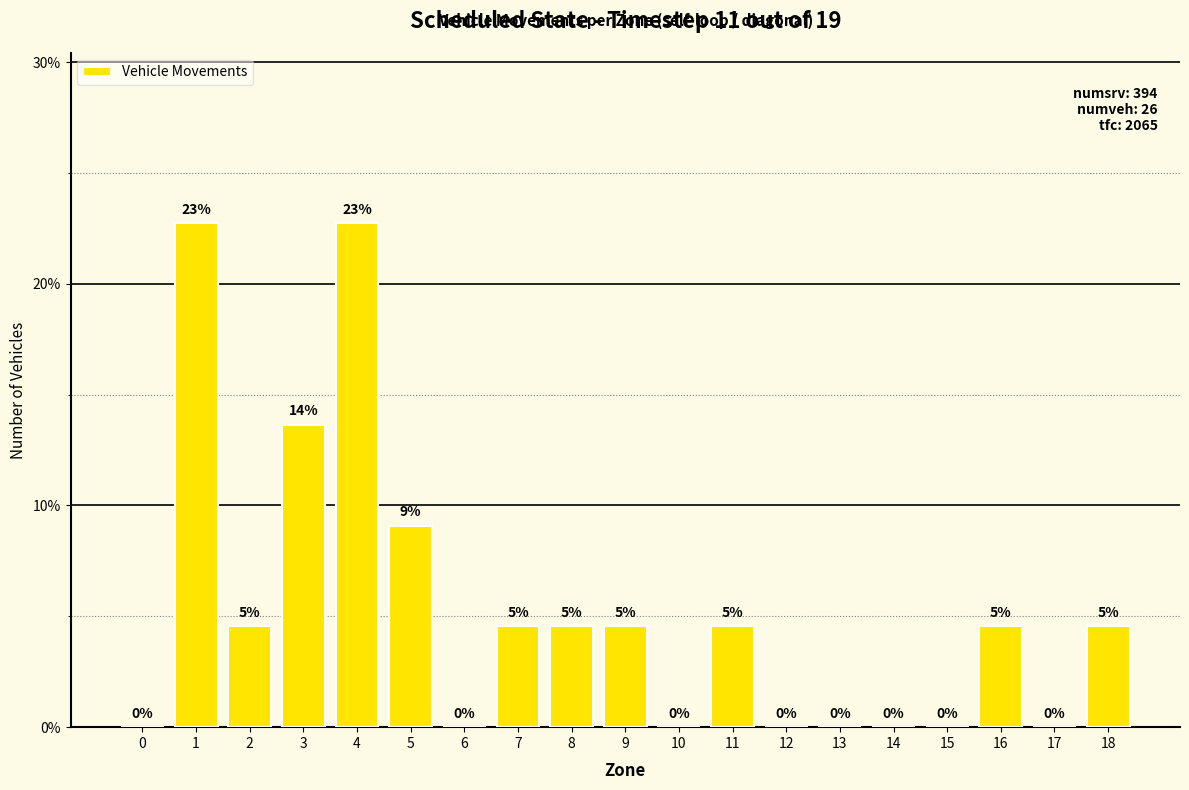

How many values are below 4?

8